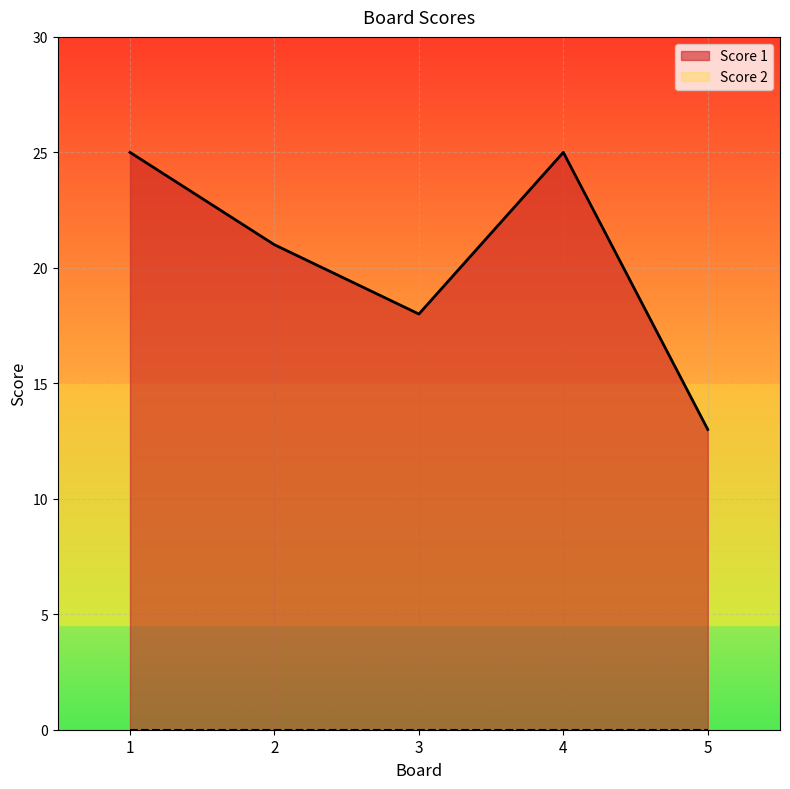

What is the value of the 2nd point from the left?

21